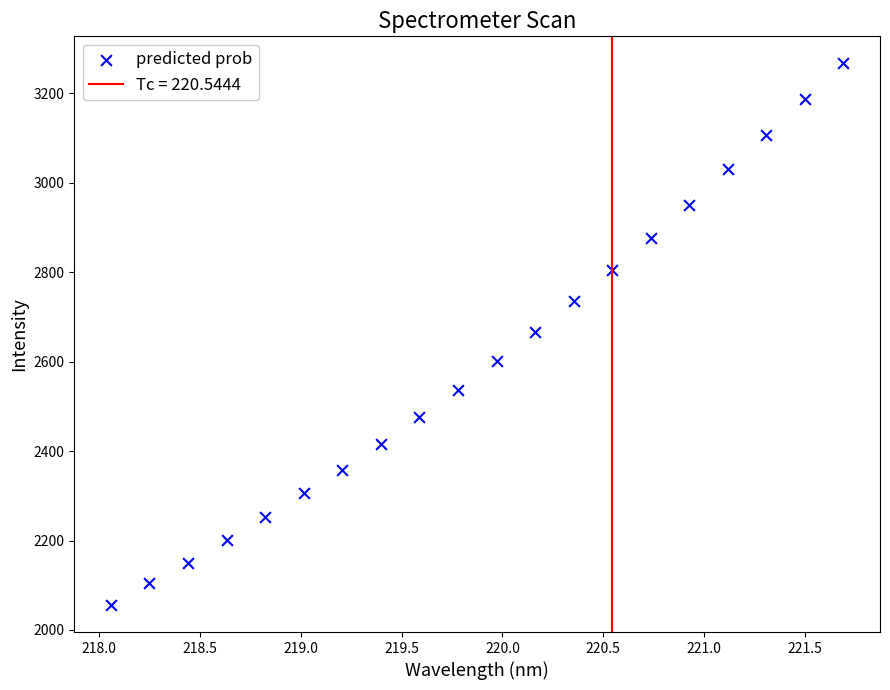

What is the range of Y values (max minus min)?

1211.3